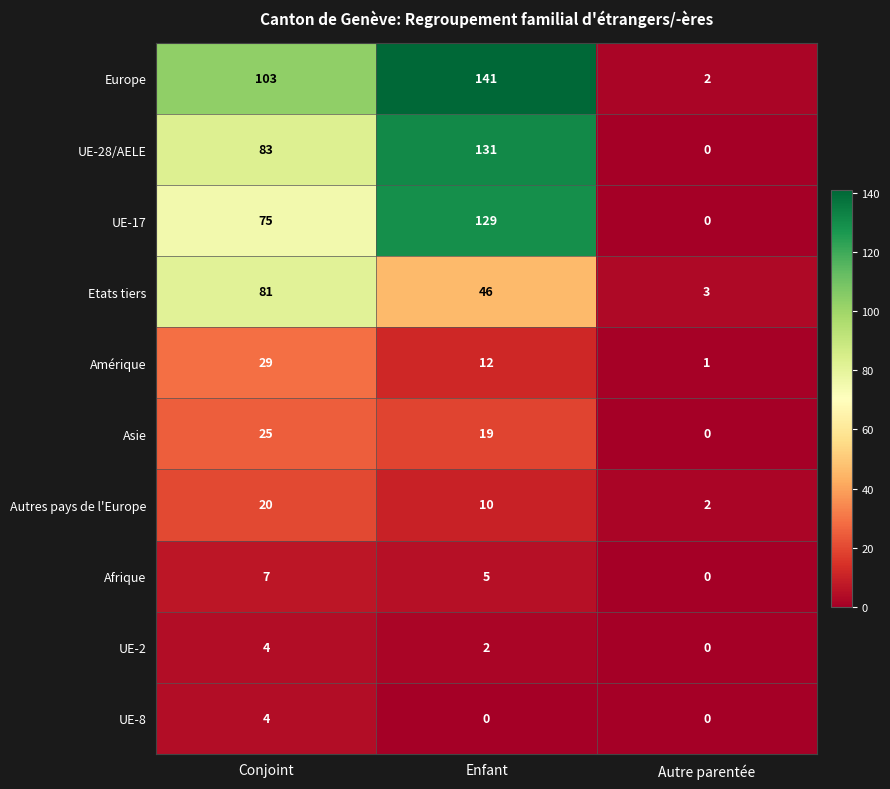

What is the sum of the UE-17 values at Enfant and Autre parentée?

129